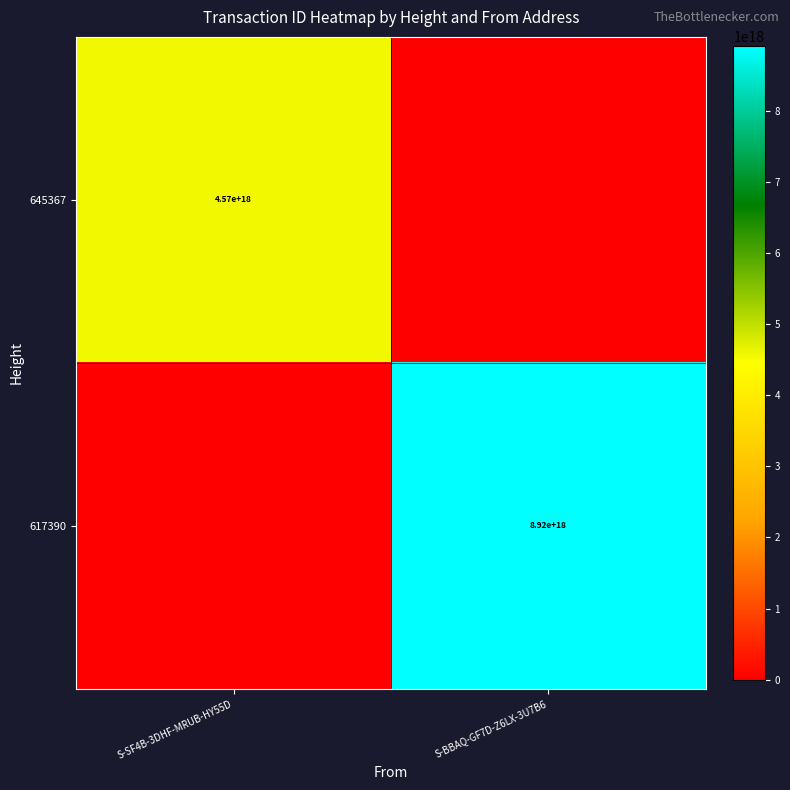

At which category does the chart reach its minimum across all series?

S-BBAQ-GF7D-Z6LX-3U7B6